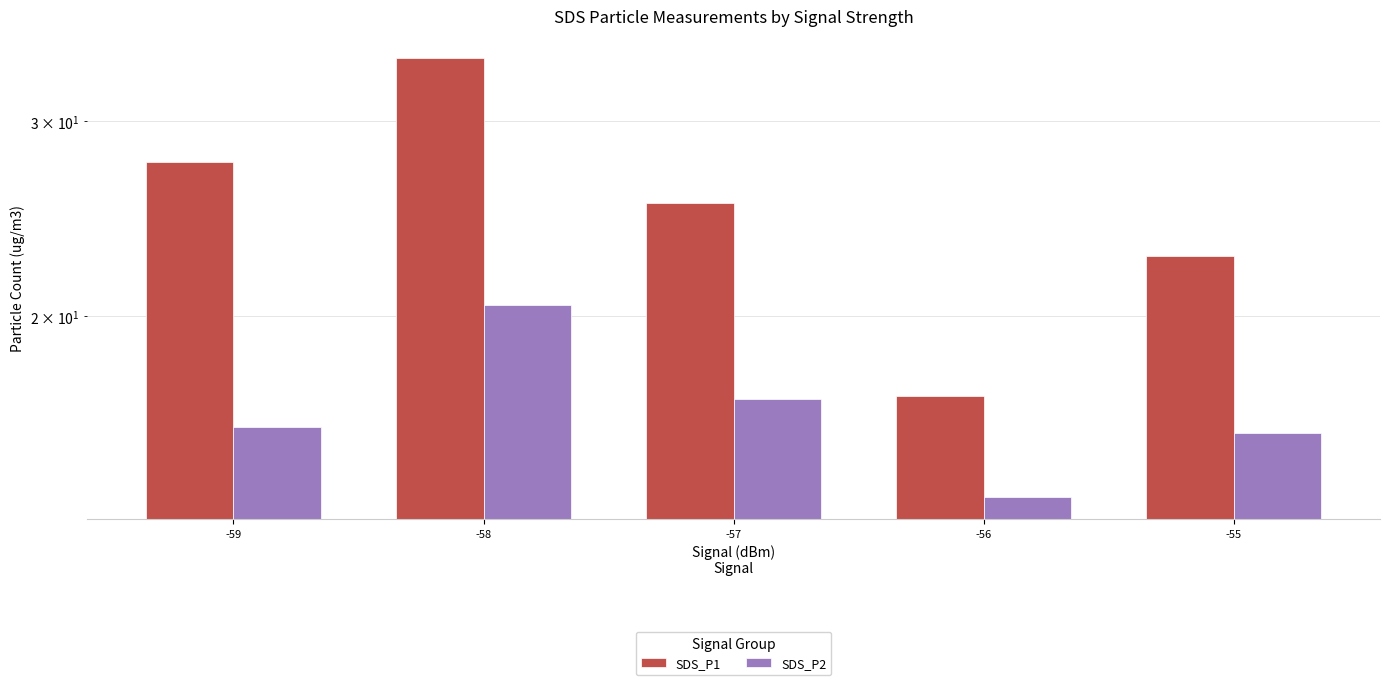

At which category is the sum across all series the highest?

-58